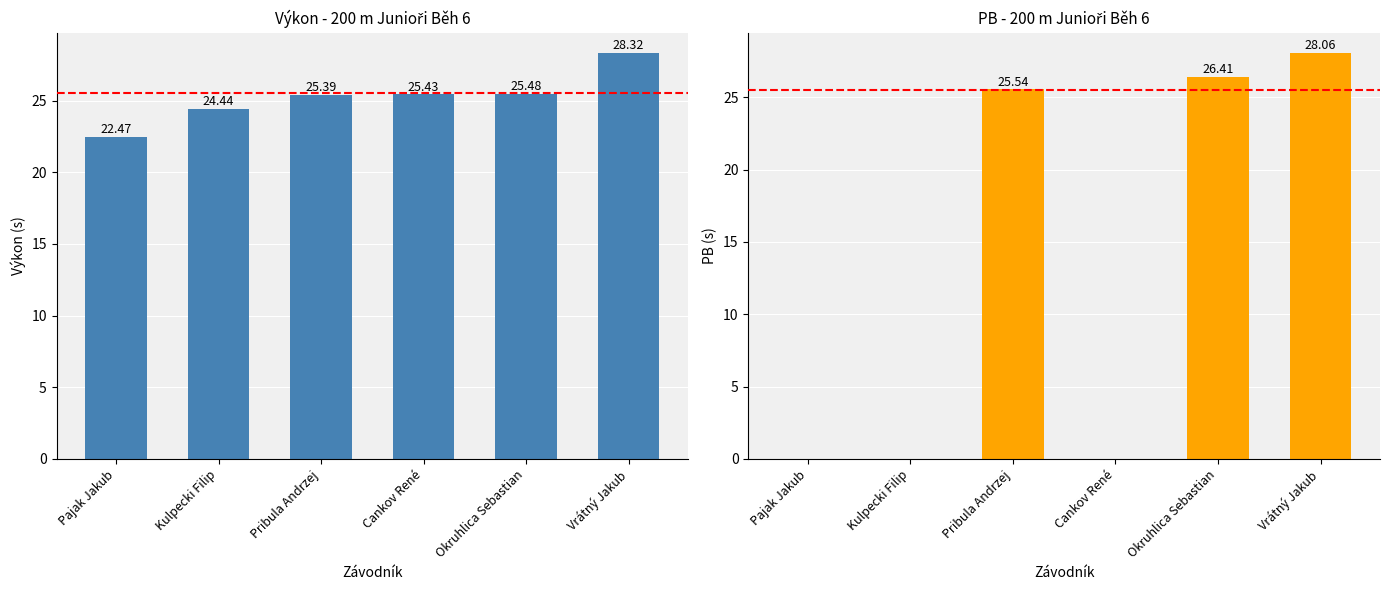

What are all the series names shown in the legend?

Výkon, PB